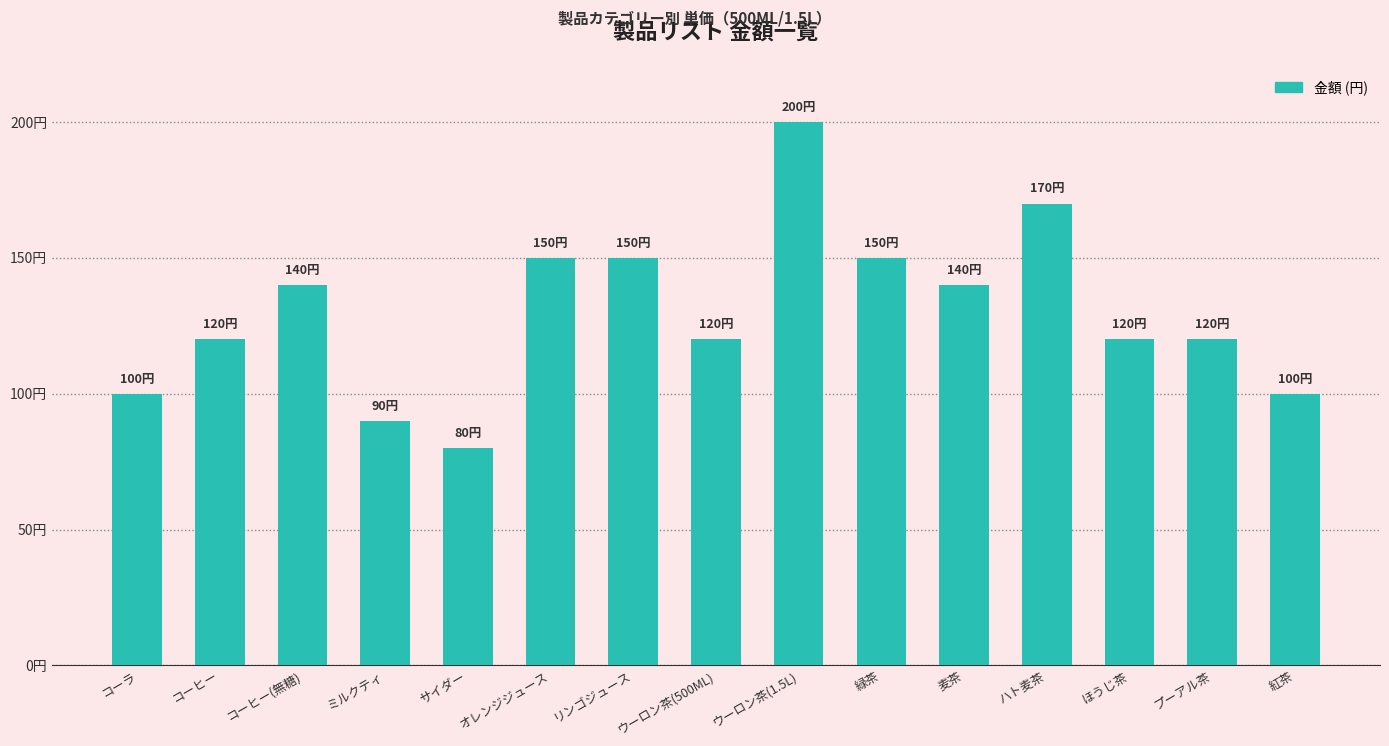

What is the label of the 1st bar from the left?

コーラ